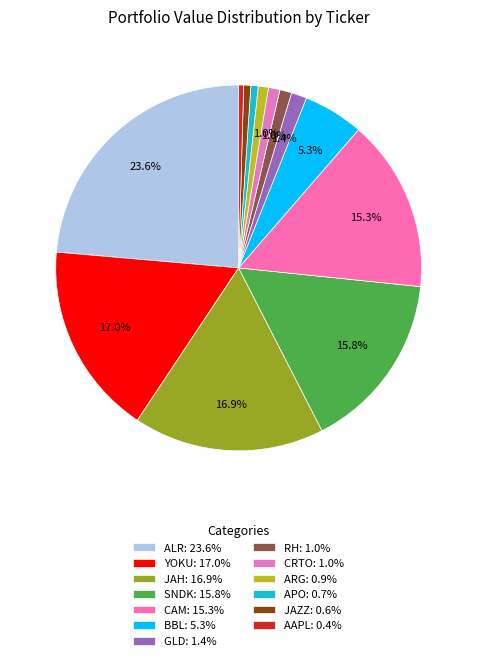

To the nearest percent, what percentage of the pie is SNDK?

16%